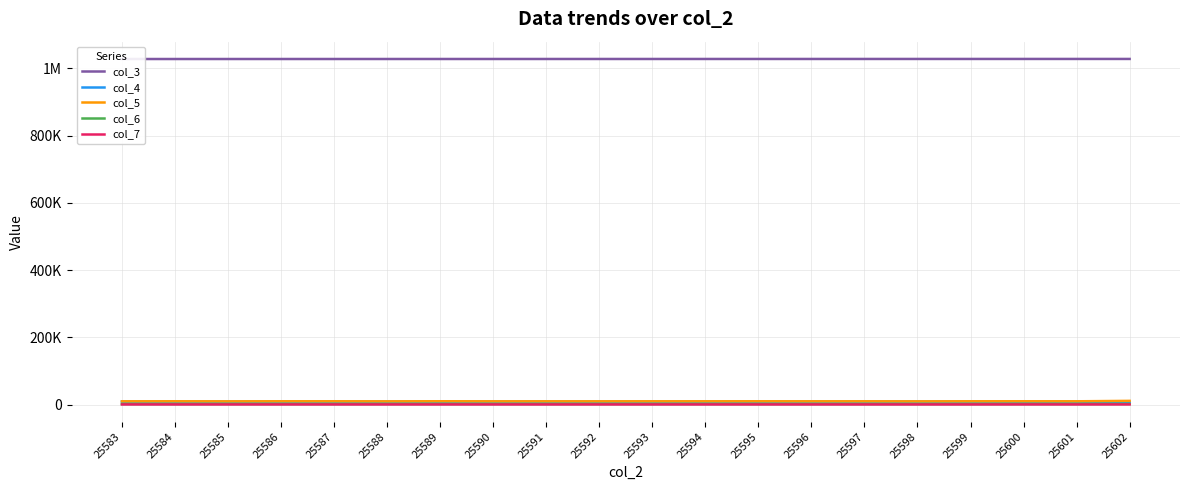

Rank the series at 25600 from lowest to highest value.

col_7, col_6, col_4, col_5, col_3